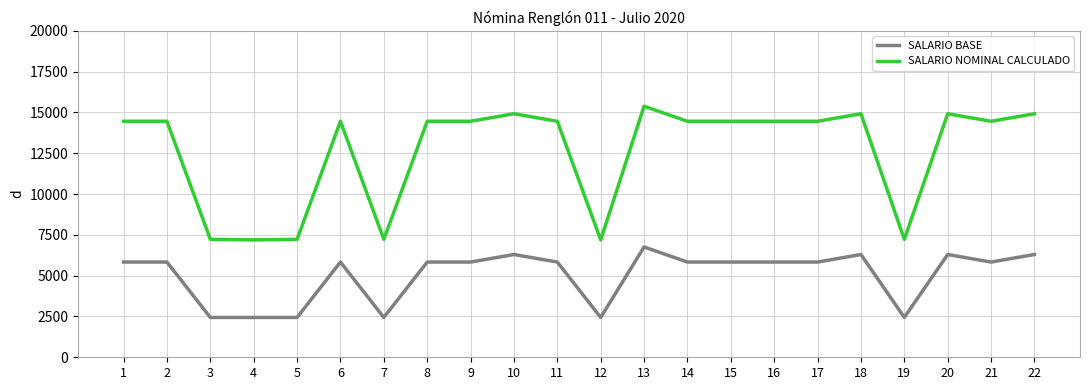

What is the difference between the maximum and minimum values in the SALARIO NOMINAL CALCULADO series?

8193